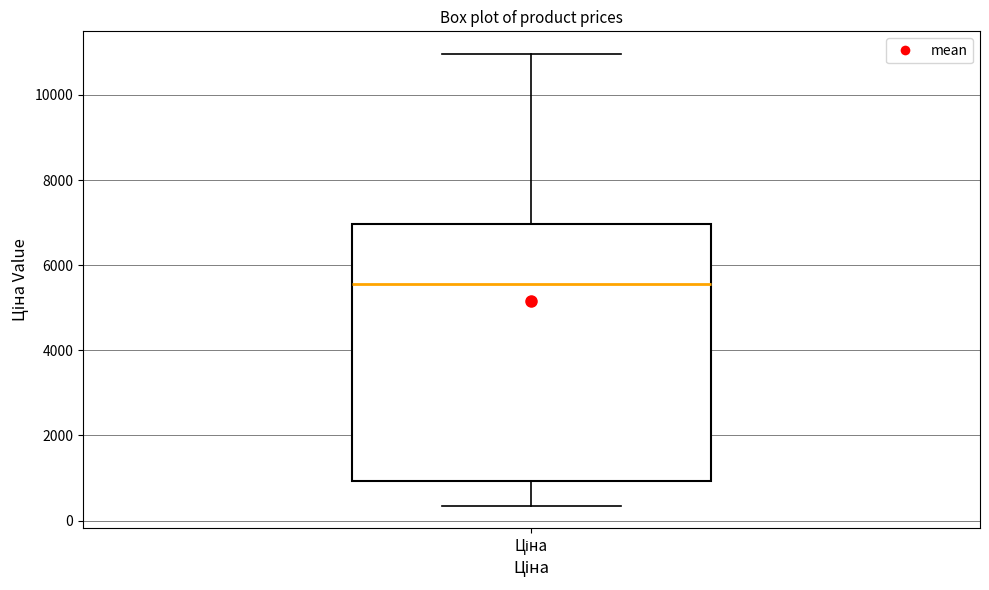

Where does the lower whisker of the box for Ціна end on the y-axis? The values are not printed on the chart, so give them approximately, as read against the axis.

400